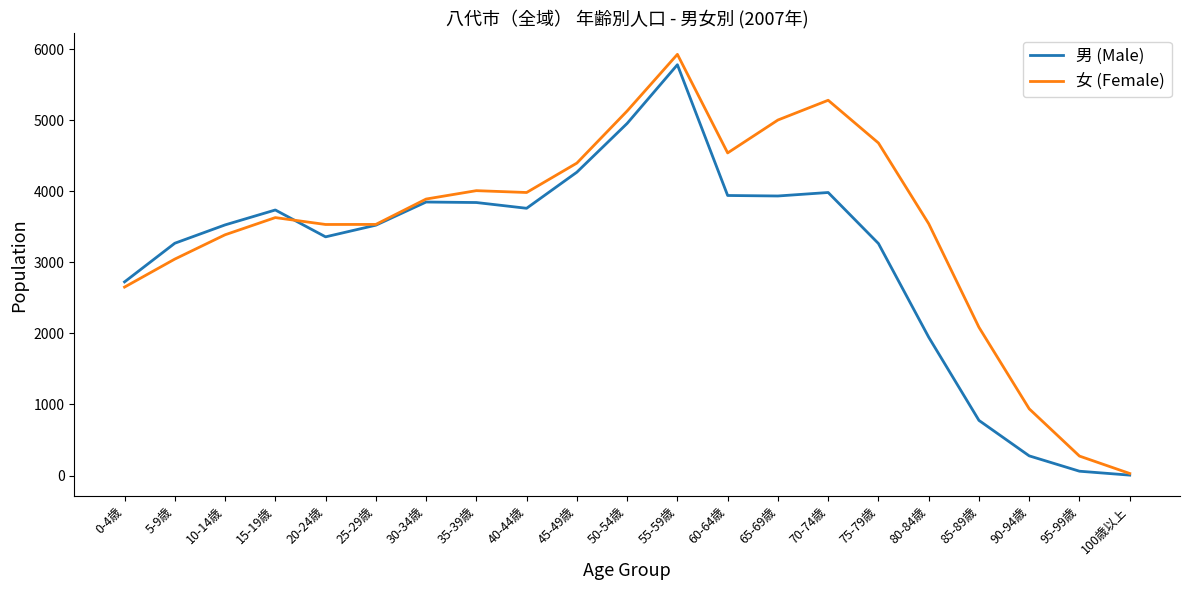

What is the maximum value for 女 (Female)?

5927